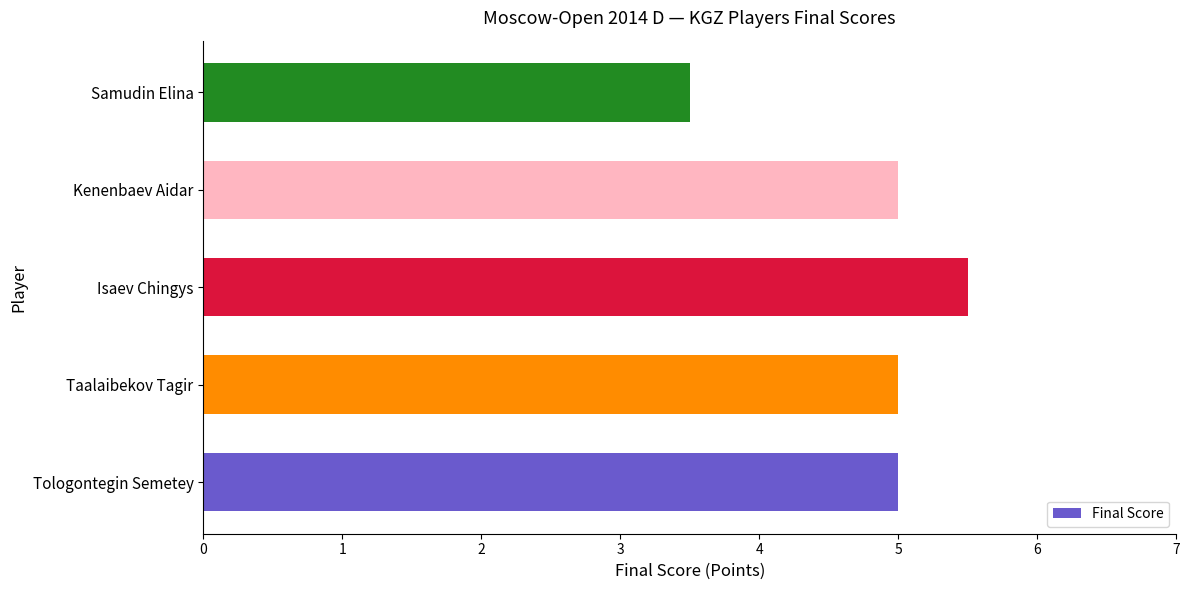

At which label is the value closest to 4?

Samudin Elina